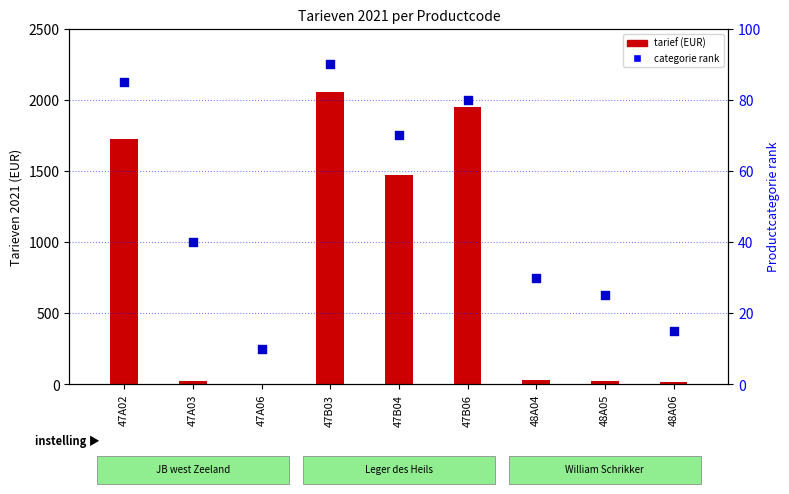

What is the total value across all series at 47B03?

2147.9